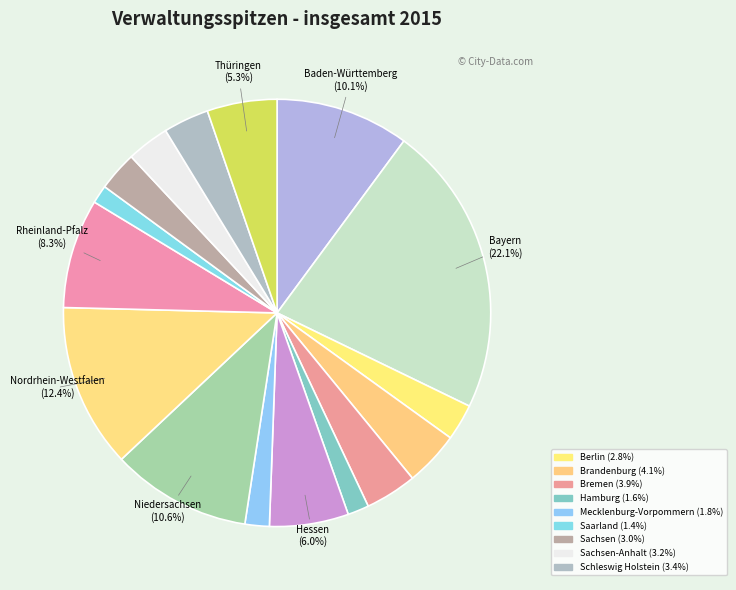

How many slices are in this pie chart?

16